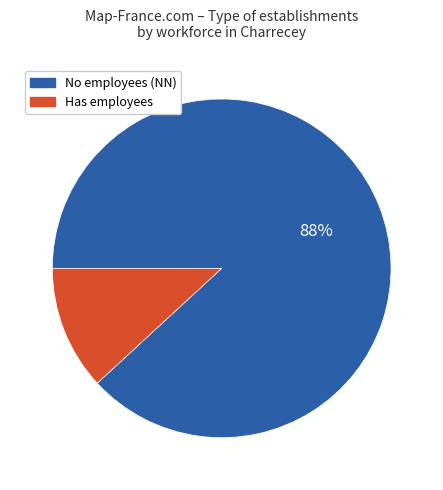

To the nearest percent, what is the difference between the largest and smallest slice percentages?

76%